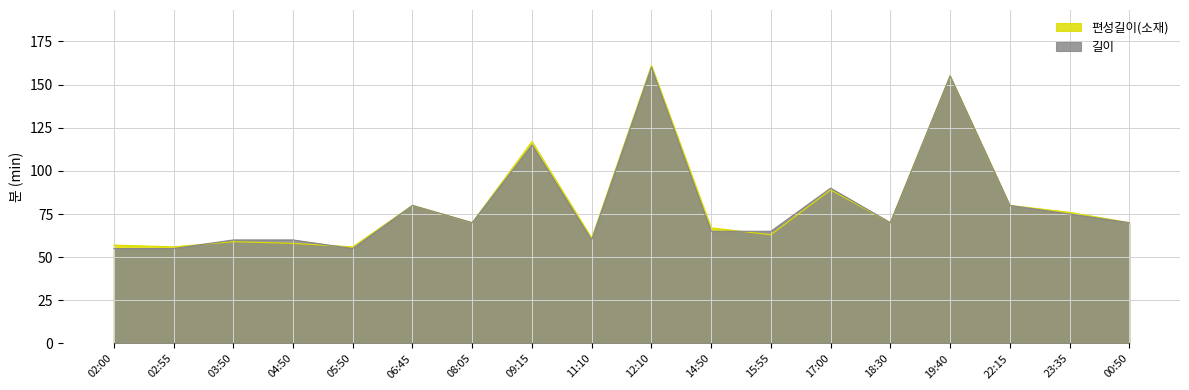

What is the value of the 편성길이(소재) point at the 8th from the left?

117